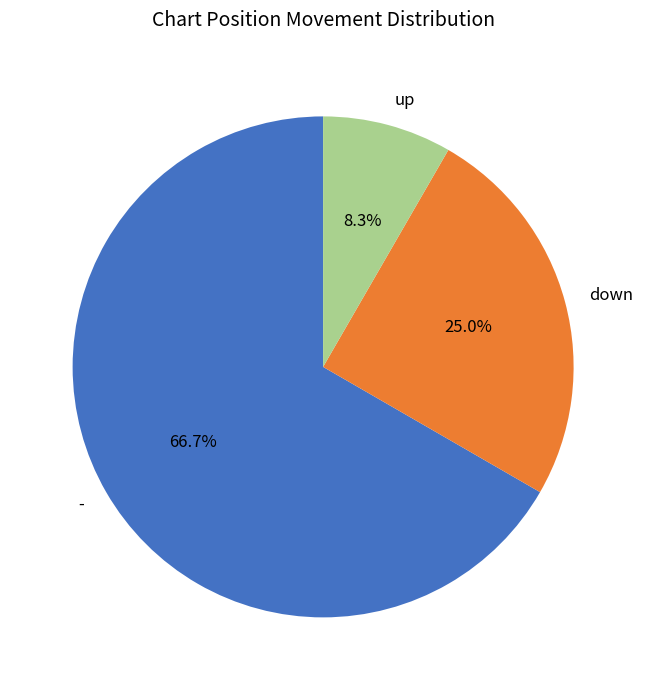

To the nearest percent, what is the average slice percentage?

33%